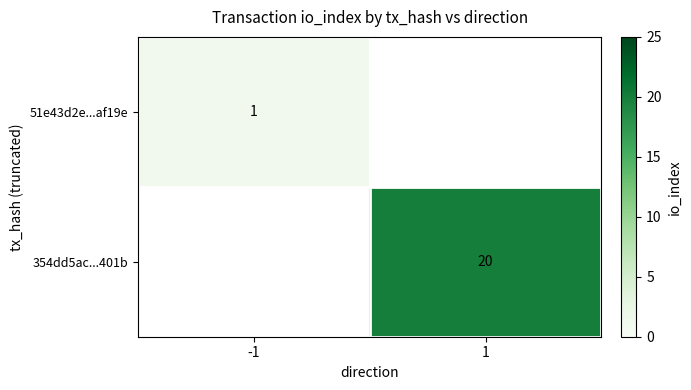

True or false: 51e43d2e...af19e has a value of 1 at -1.

True